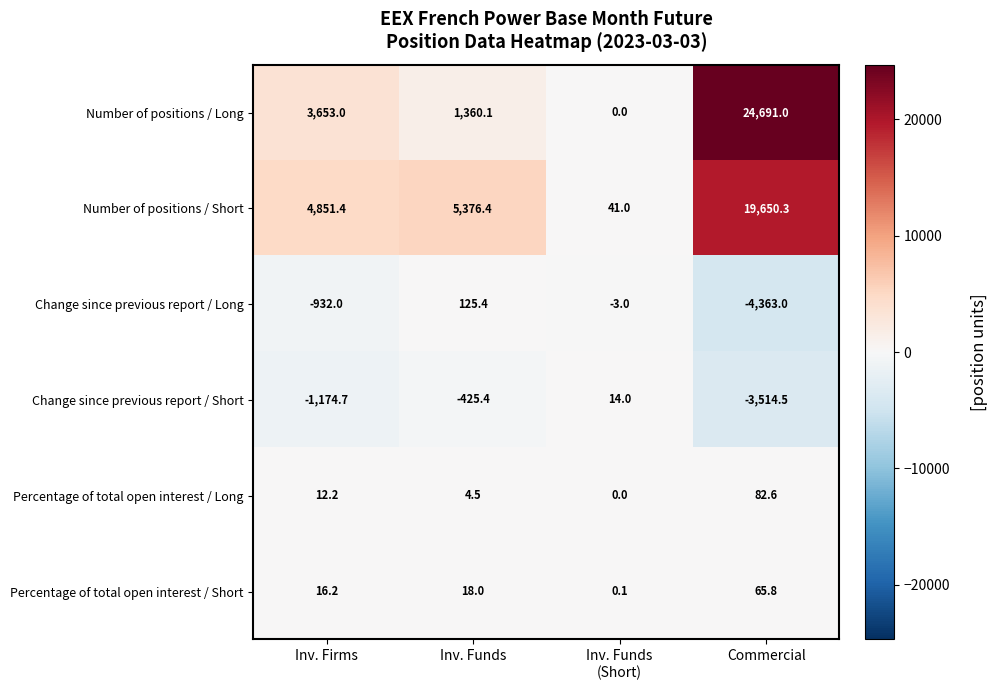

How many values in the Percentage of total open interest / Long series are below 12?

2